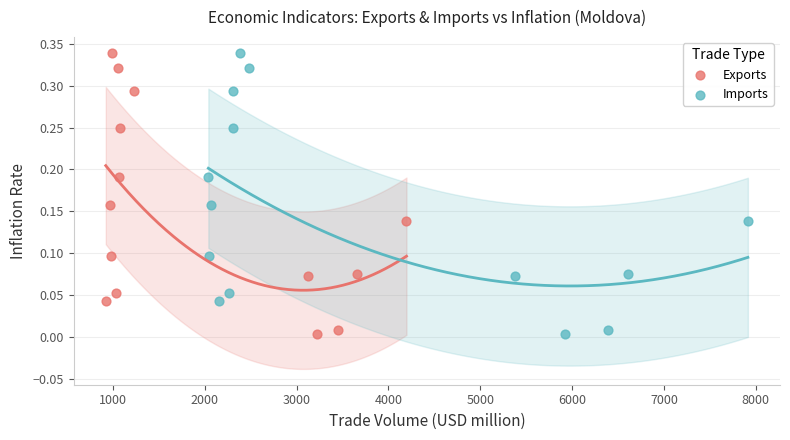

What are all the series names shown in the legend?

Exports, Imports